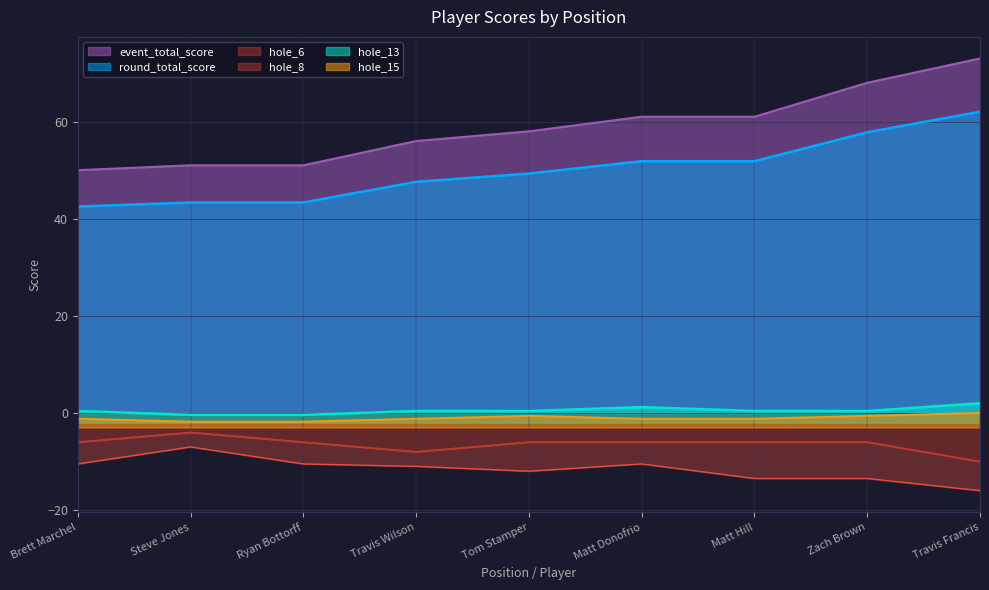

The value of round_total_score at Travis Francis is 62.0. True or false?

True